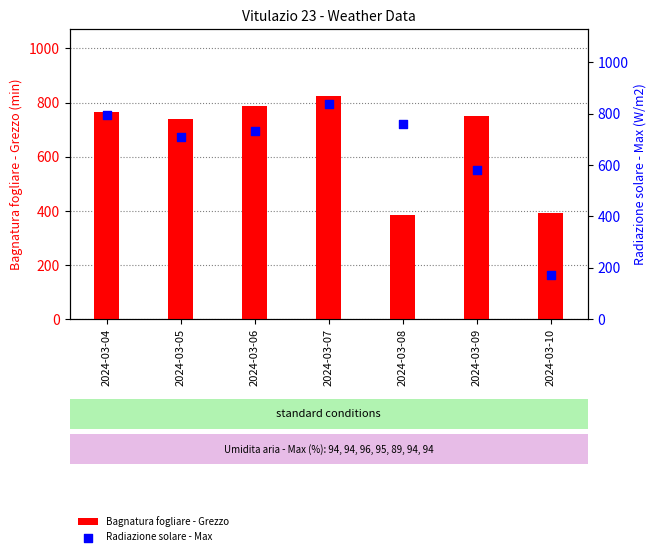

Is the value of Radiazione solare - Max at 2024-03-06 greater than the value of Bagnatura fogliare - Grezzo at 2024-03-04?

No